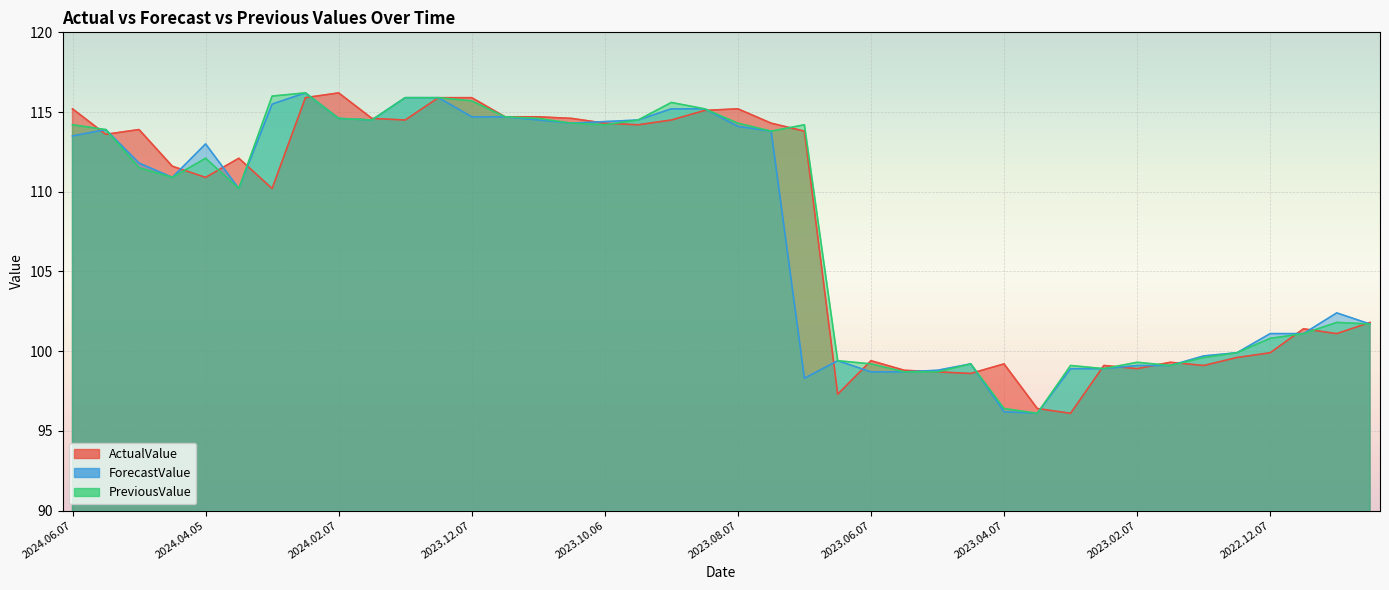

Where do ForecastValue and ActualValue first cross each other?

2024.06.07 and 2024.05.27